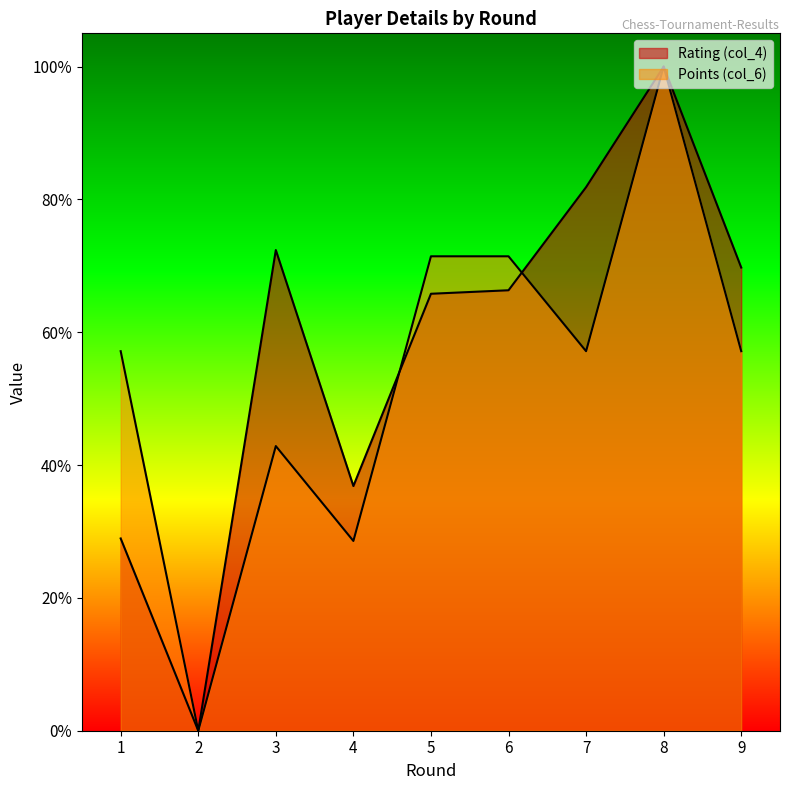

Reading left to right, transcribe all the data shown in this chart.

Rating (col_4): 1=0.3	2=0.0	3=0.7	4=0.4	5=0.7	6=0.7	7=0.8	8=1.0	9=0.7
Points (col_6): 1=0.6	2=0.0	3=0.4	4=0.3	5=0.7	6=0.7	7=0.6	8=1.0	9=0.6